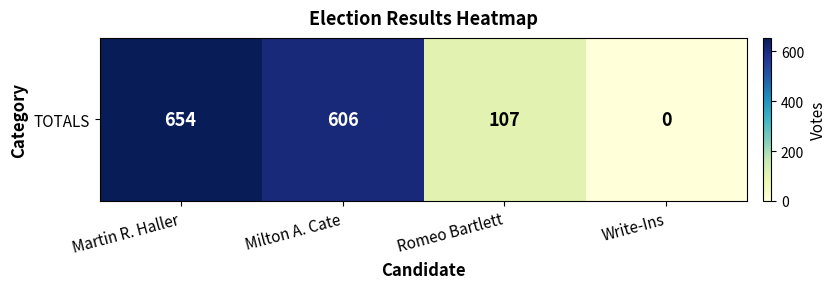

What is the difference between the maximum and minimum values?

654